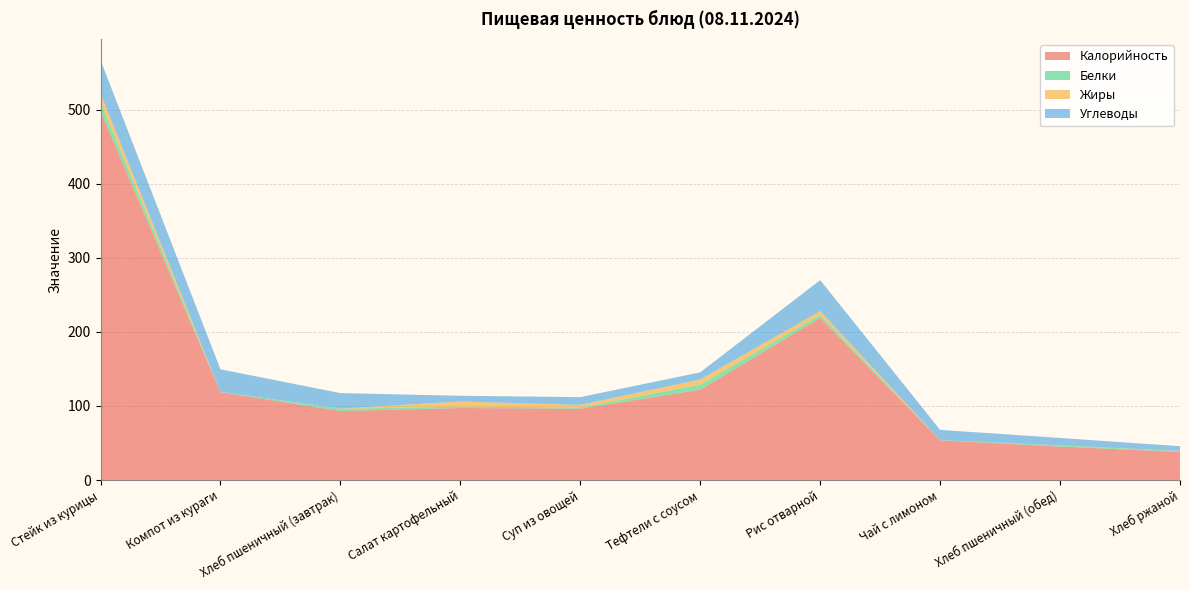

Reading left to right, what are all the values shown in this chart?

Калорийность: 498.0	118.6	93.2	97.2	96.4	121.9	219.0	53.7	45.2	38.0
Белки: 12.0	0.4	3.0	1.9	1.5	6.8	3.9	0.2	1.5	1.1
Жиры: 12.0	0.0	0.2	7.0	3.5	7.1	5.2	0.0	0.2	0.2
Углеводы: 45.0	30.5	20.9	7.7	10.5	9.6	41.8	13.8	9.9	6.4